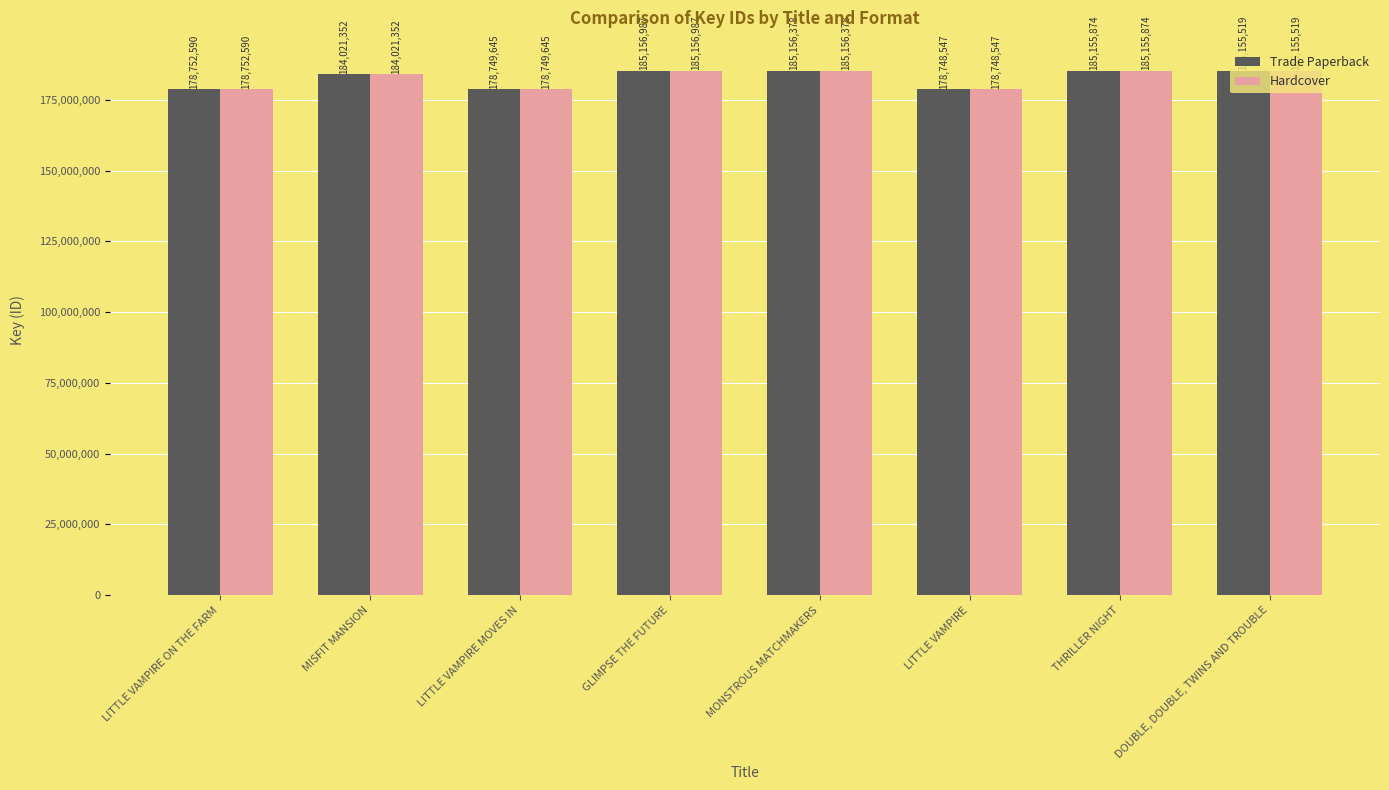

What is the maximum value for Trade Paperback?

185156987